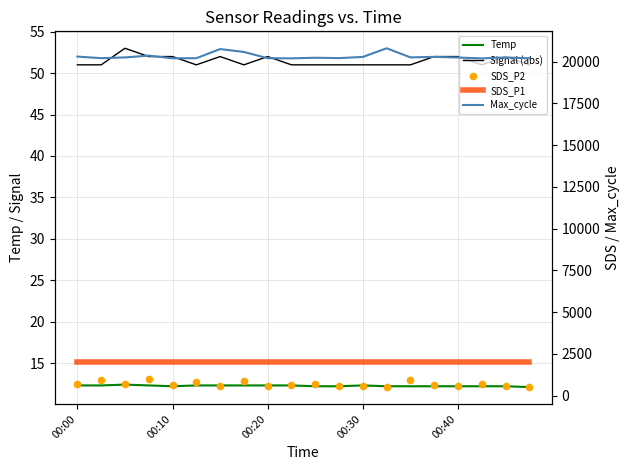

At how many categories does at least one series exceed 17616?

20